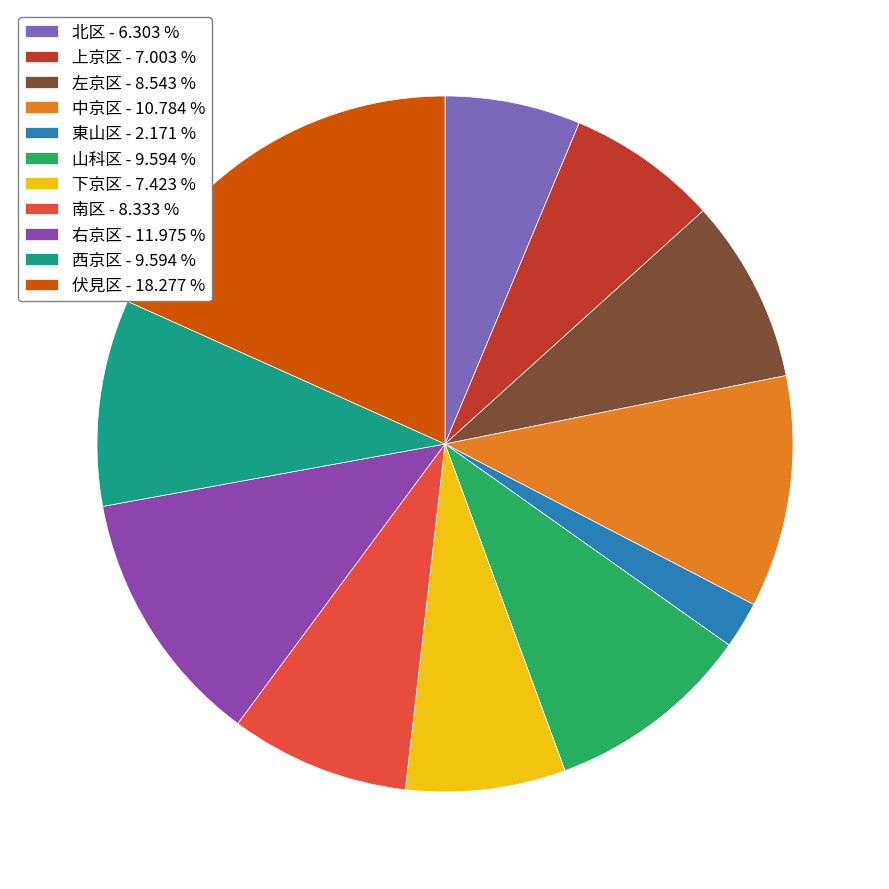

How many segments does this pie chart have?

11